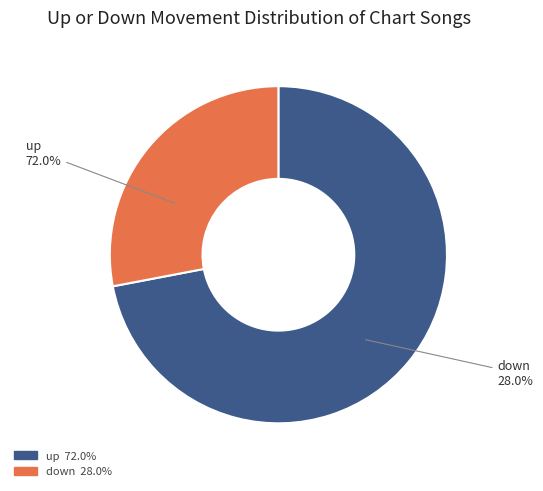

What is the total percentage of down and up?

100.0%